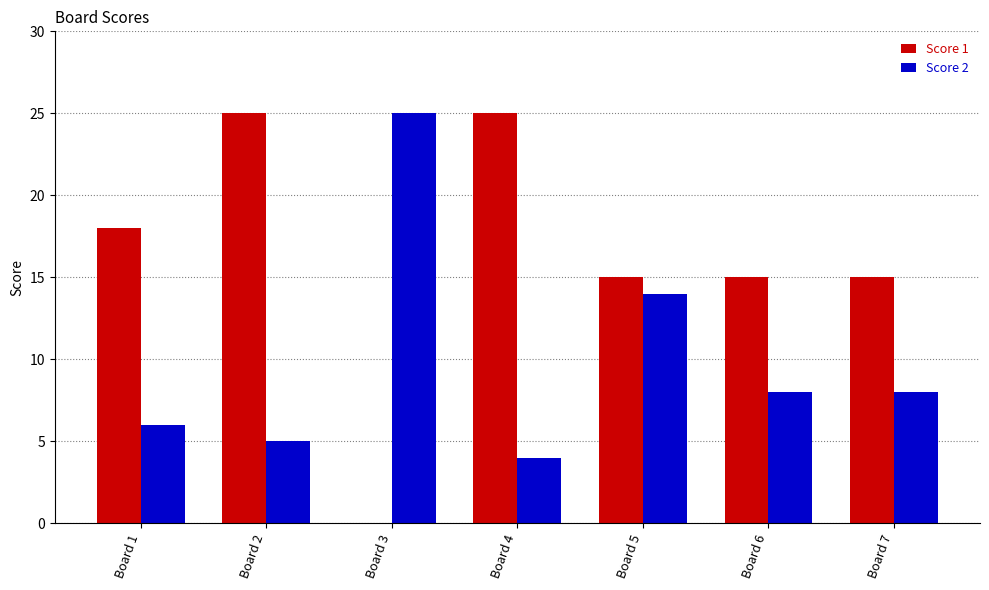

Are the bars horizontal?

No